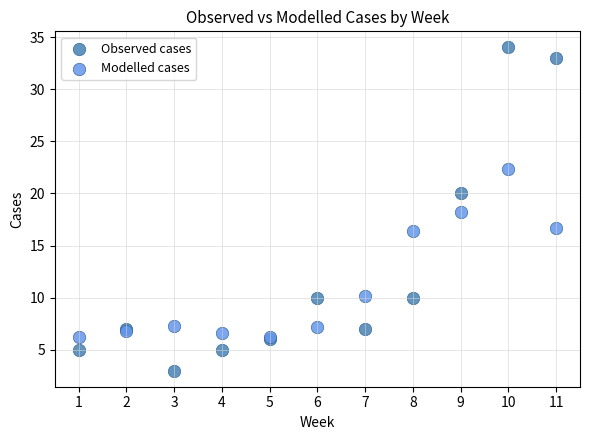

Which series has the widest spread of Y values?

Observed cases